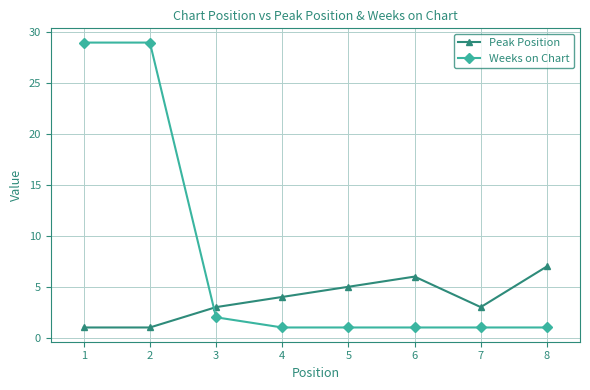

Which series ends up on top after the final intersection of Peak Position and Weeks on Chart?

Peak Position